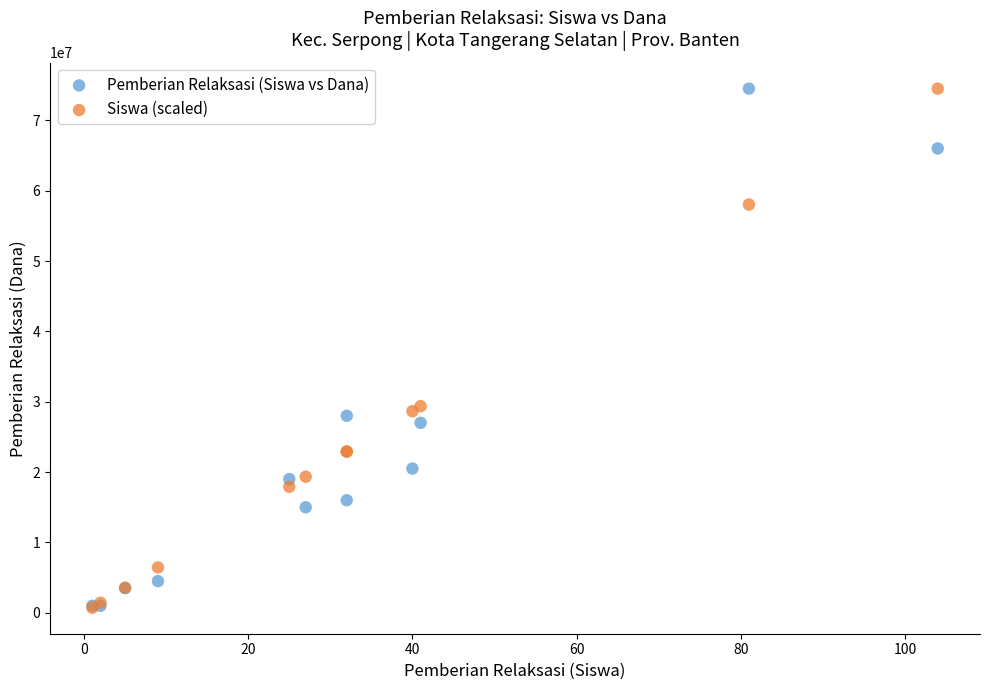

What are all the series names shown in the legend?

Pemberian Relaksasi (Siswa vs Dana), Siswa (scaled)